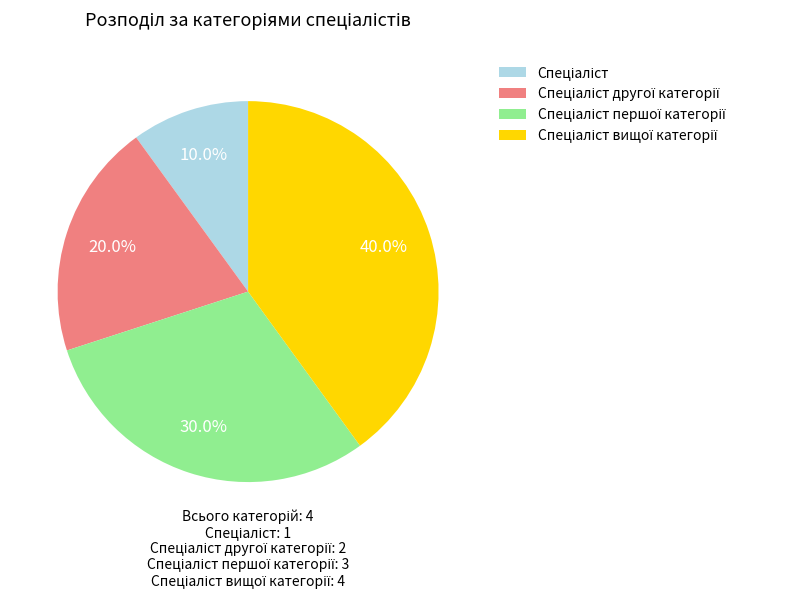

How many slices are in this pie chart?

4